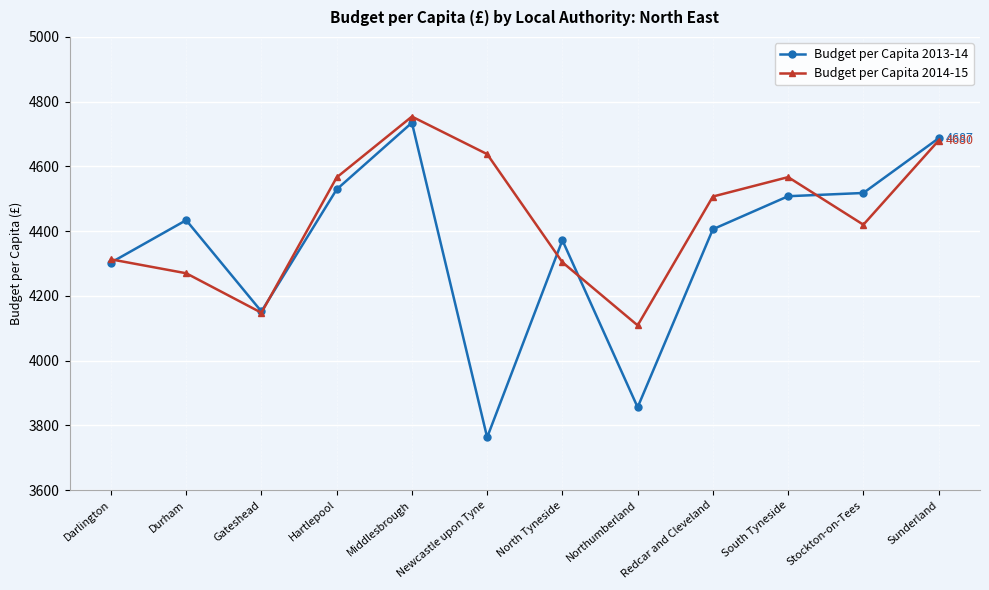

True or false: Budget per Capita 2013-14 has more than 0 points higher than both neighbors.

True